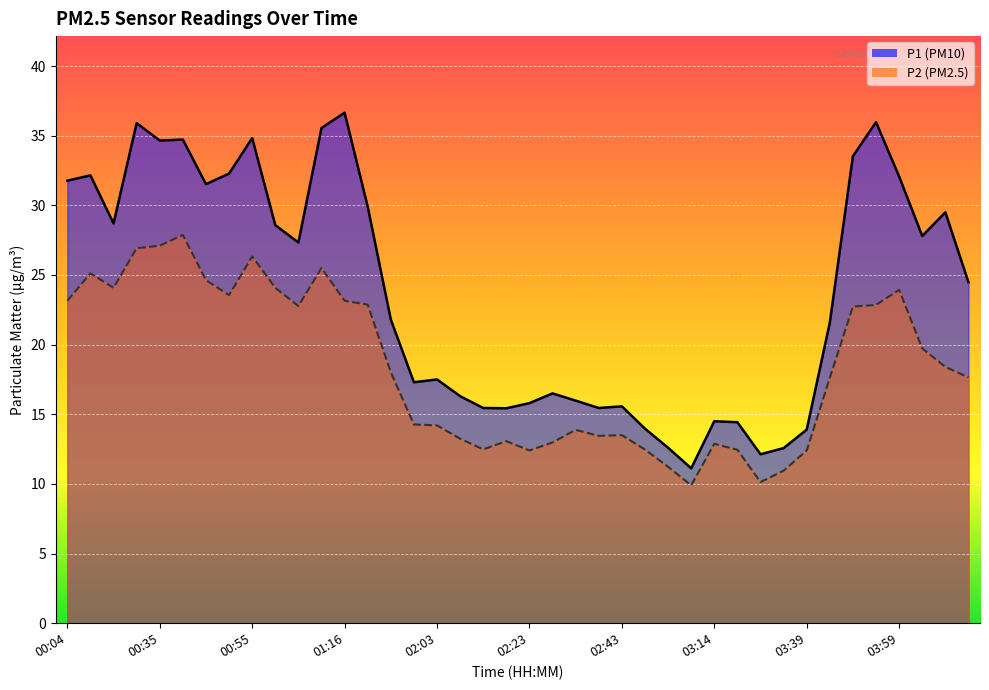

Rank the series by their maximum value, from lowest to highest.

P2, P1